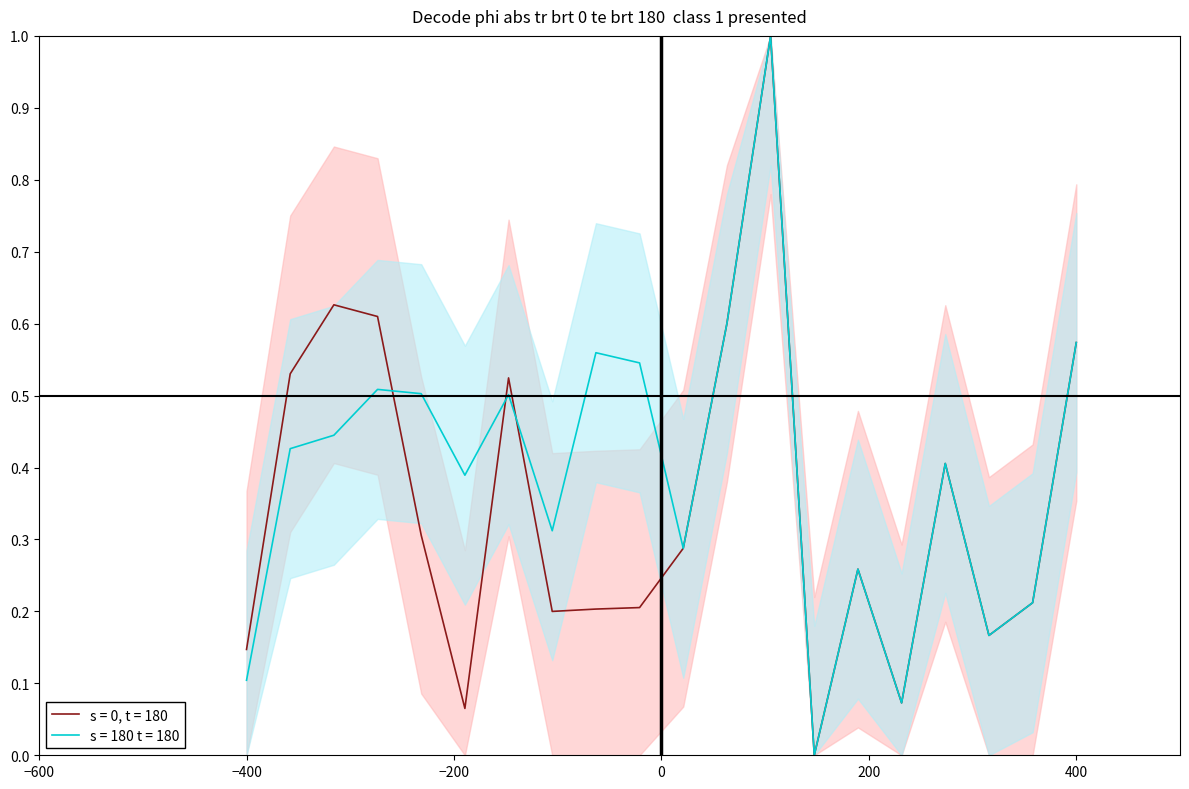

Reading right to left, list all the values displayed in this chart.

s = 0, t = 180: 0.6	0.2	0.2	0.4	0.1	0.3	0.0	1.0	0.6	0.3	0.2	0.2	0.2	0.5	0.1	0.3	0.6	0.6	0.5	0.1
s = 180 t = 180: 0.6	0.2	0.2	0.4	0.1	0.3	0.0	1.0	0.6	0.3	0.5	0.6	0.3	0.5	0.4	0.5	0.5	0.4	0.4	0.1